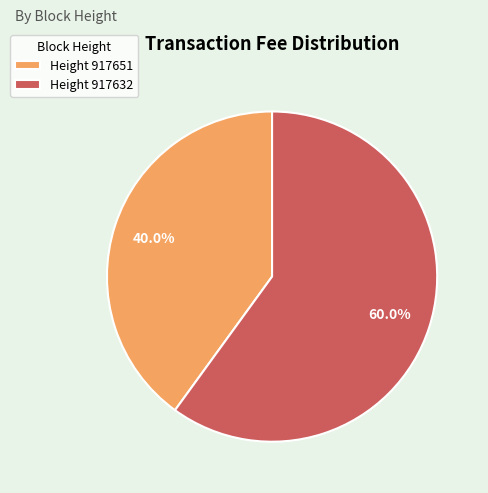

What is the ratio of the value at Height 917632 to the value at Height 917651?

1.5